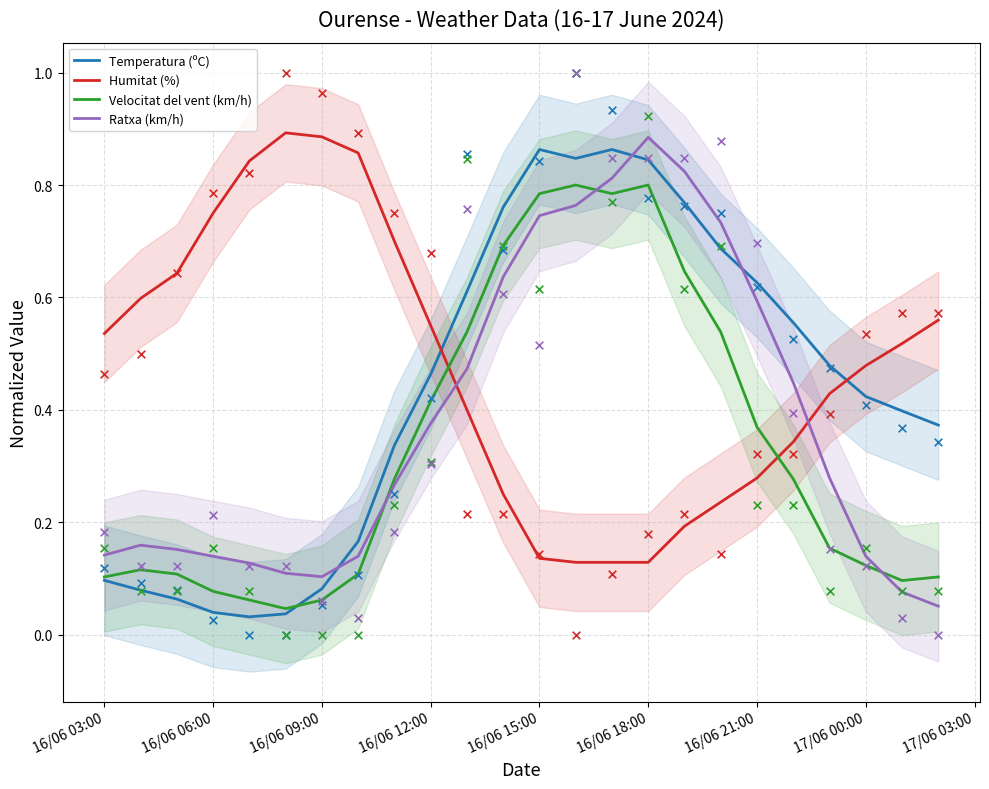

At how many categories does at least one series exceed 0?

24